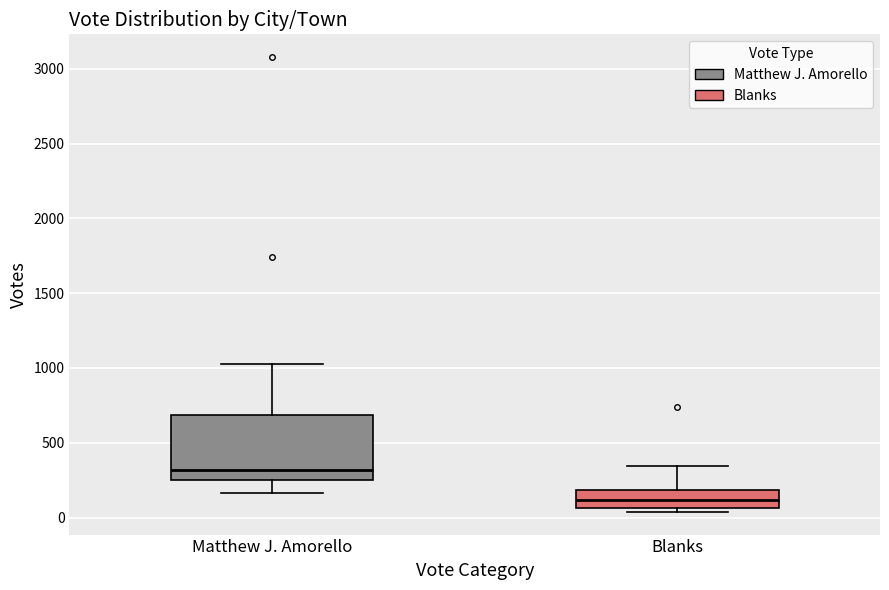

Where is the upper edge of the box for Blanks on the y-axis? The values are not printed on the chart, so give them approximately, as read against the axis.

200